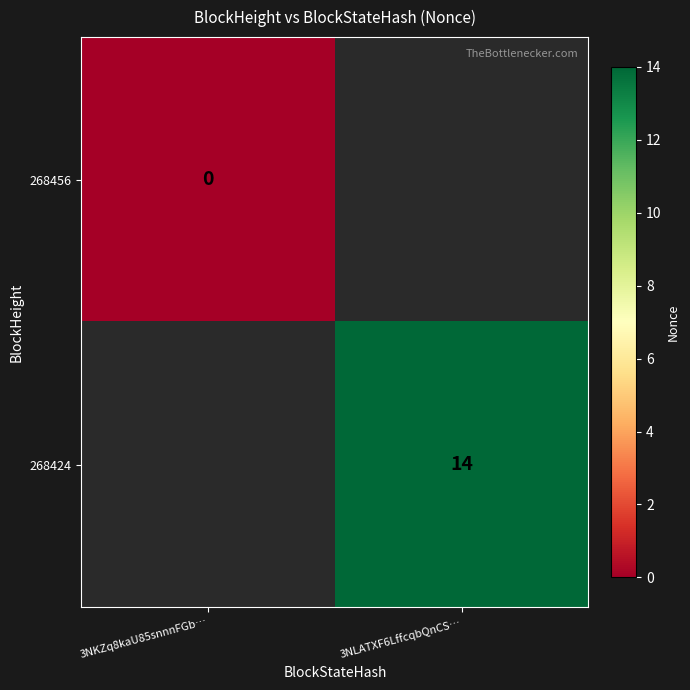

Is it true that 268424 equals 23 at 3NLATXF6LffcqbQnCS…?

False